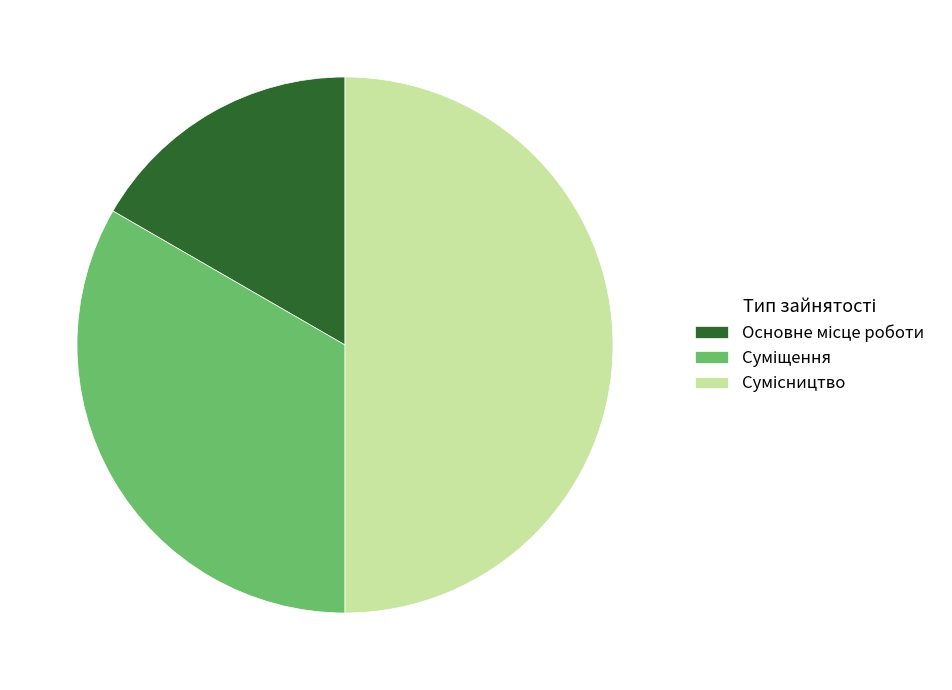

Which category has the biggest portion of the pie?

Сумісництво